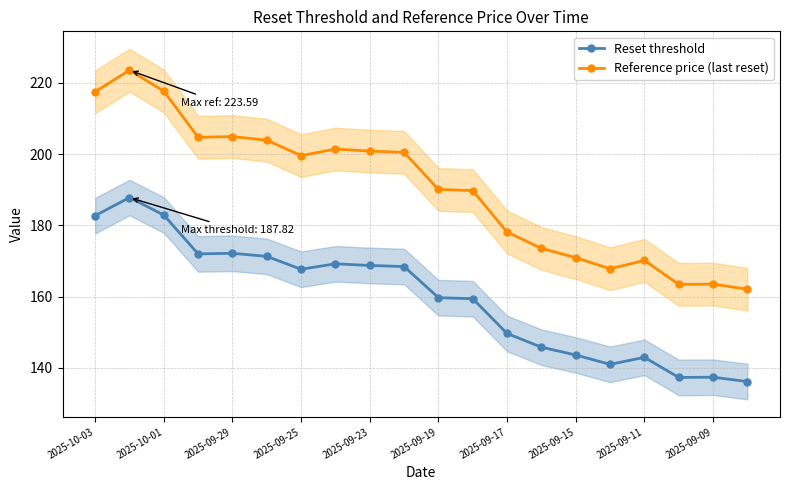

Where is Reset threshold nearest to the value 161?

2025-09-19